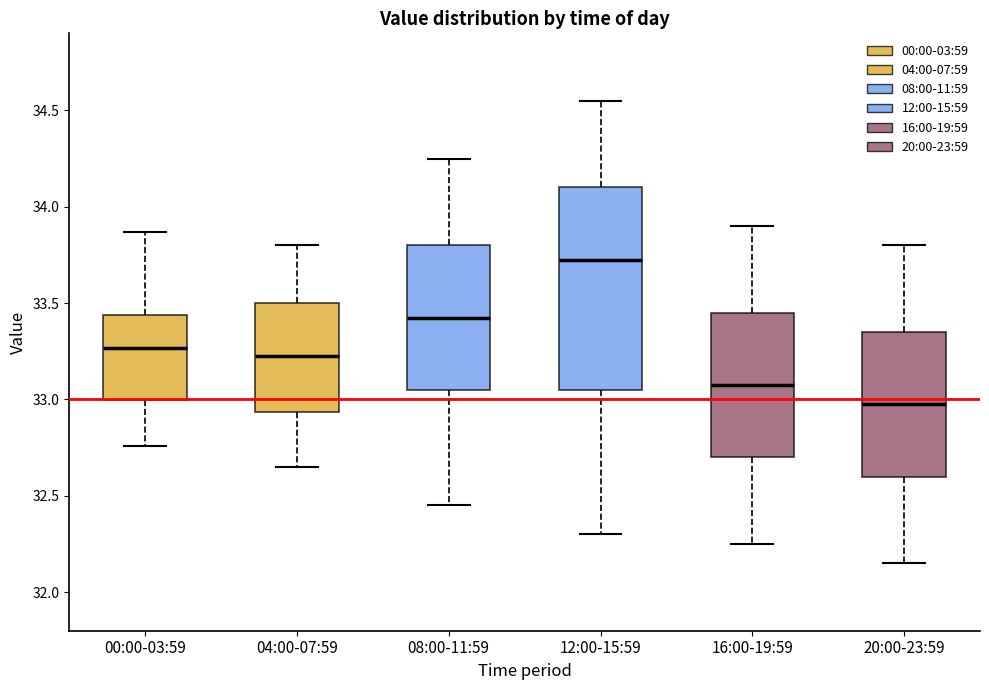

Reading left to right, transcribe this box plot: for each box, give where its median line is, the range the box spans, and where its two whiskers end, as read against the y-axis. The values are not printed on the chart, so give them approximately, as read against the axis.

00:00-03:59: median 33.25, box 33.00 to 33.45, whiskers 32.75 to 33.85
04:00-07:59: median 33.25, box 32.95 to 33.50, whiskers 32.65 to 33.80
08:00-11:59: median 33.45, box 33.05 to 33.80, whiskers 32.45 to 34.25
12:00-15:59: median 33.75, box 33.05 to 34.10, whiskers 32.30 to 34.55
16:00-19:59: median 33.10, box 32.70 to 33.45, whiskers 32.25 to 33.90
20:00-23:59: median 33.00, box 32.60 to 33.35, whiskers 32.15 to 33.80